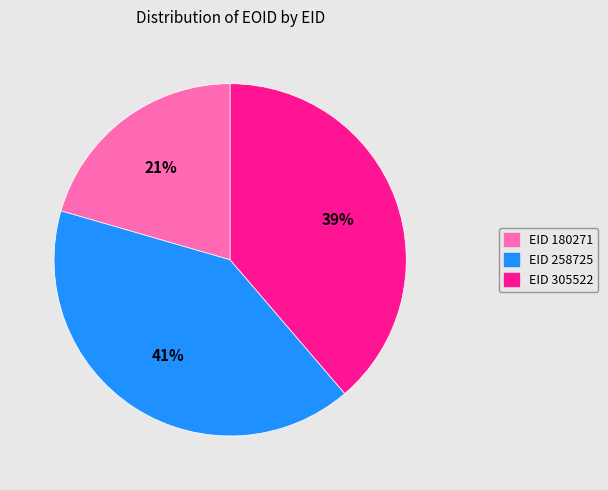

How many segments does this pie chart have?

3